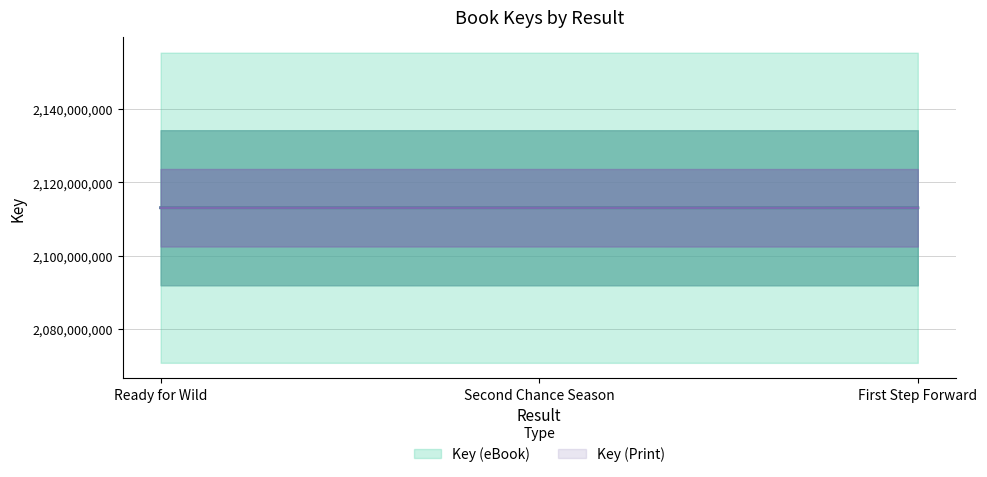

Which series has the largest total across all categories?

Key (eBook)